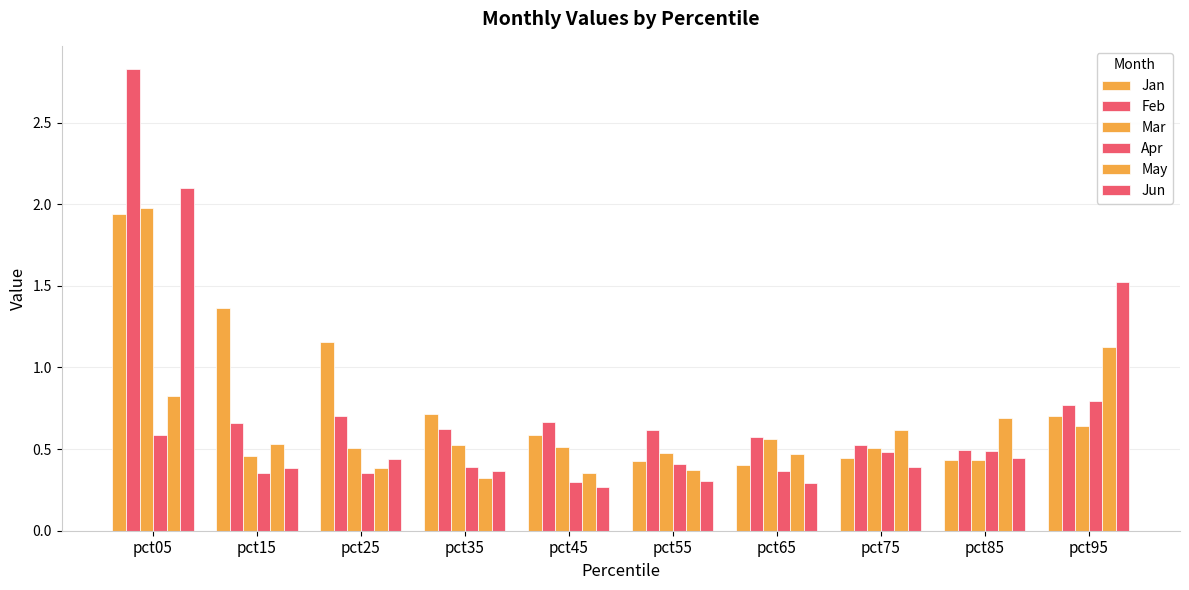

The value of Mar at pct45 is 0.5. True or false?

True